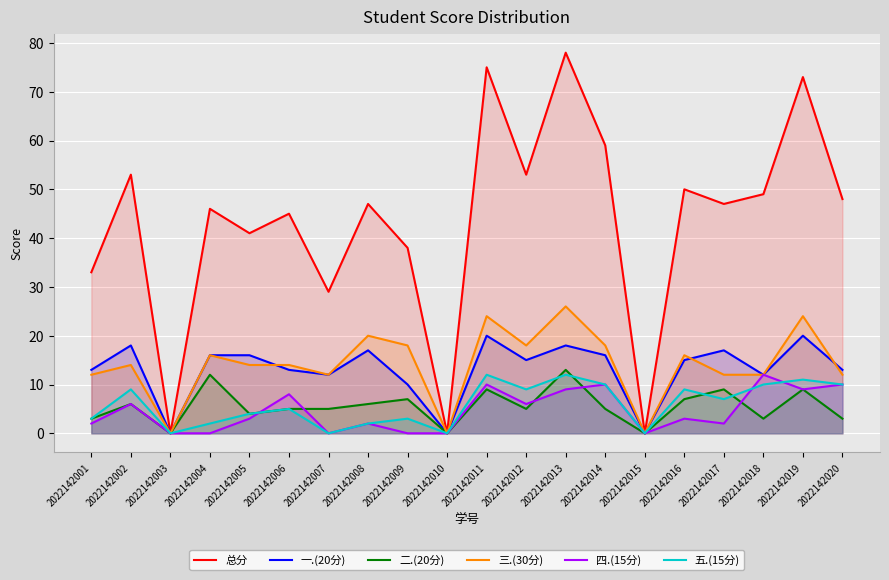

At which label is 二.(20分) closest to 6?

2022142002